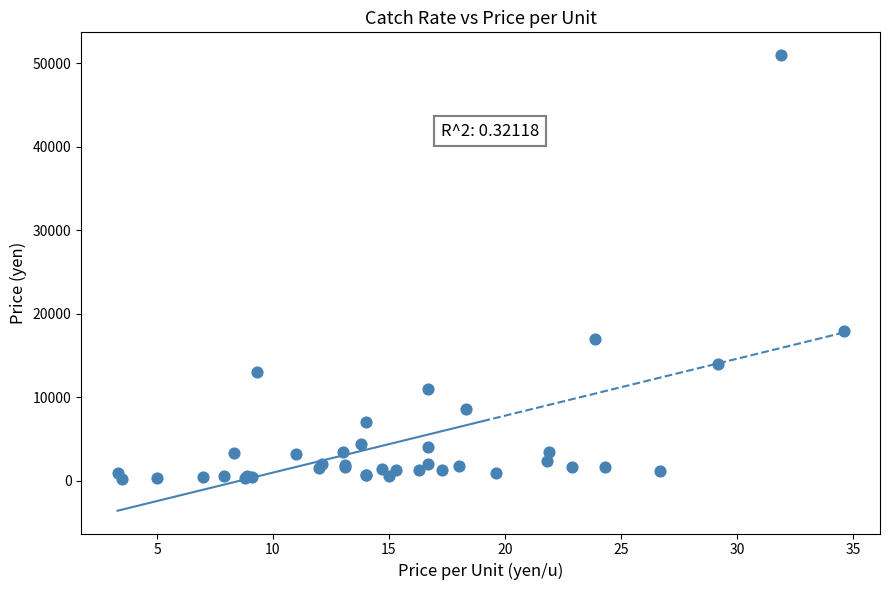

What Y value in the scatter plot is closest to 25595?

18000